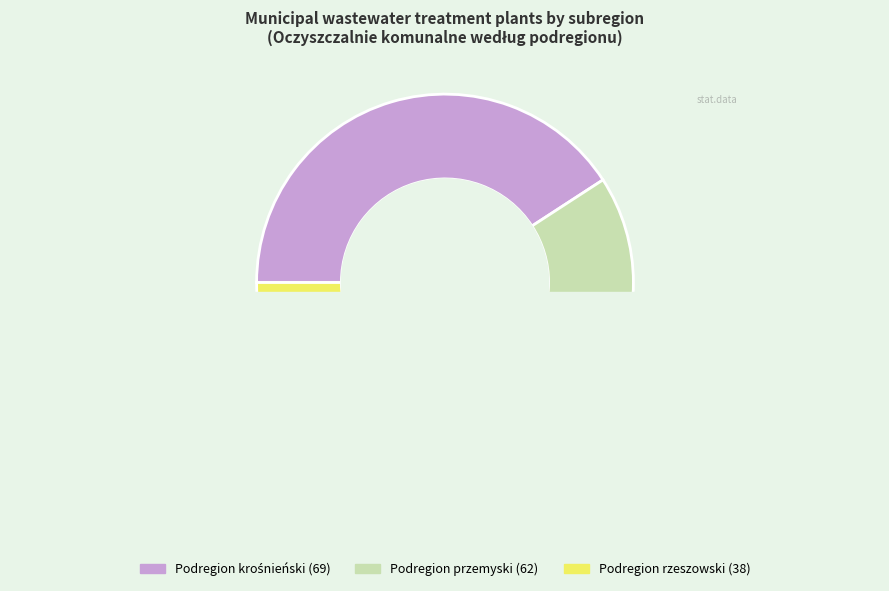

Do Podregion przemyski and Podregion krośnieński together represent more than half of the pie?

Yes